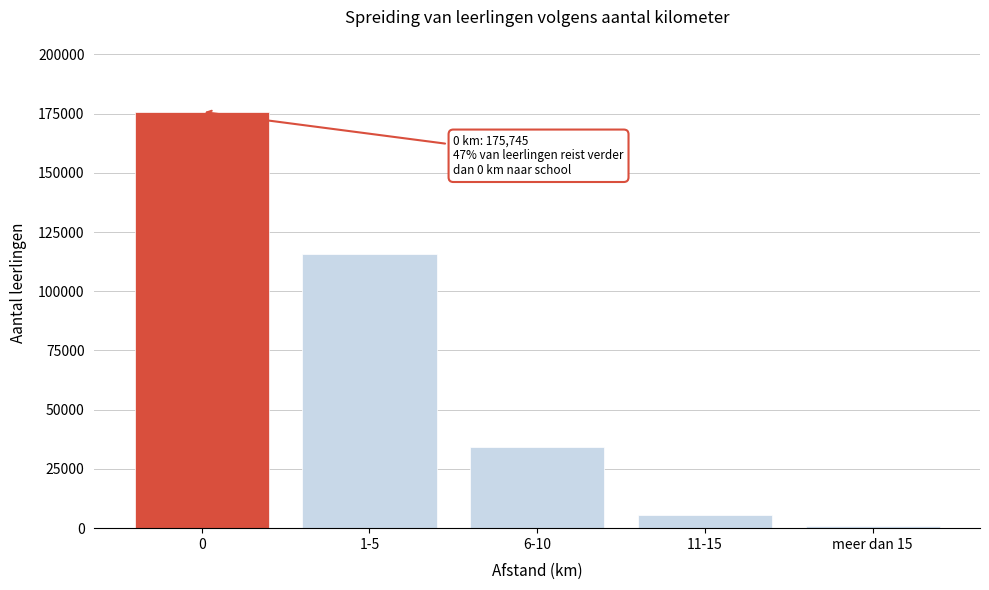

Reading left to right, transcribe all the data shown in this chart.

175745	115942	34145	5603	1091